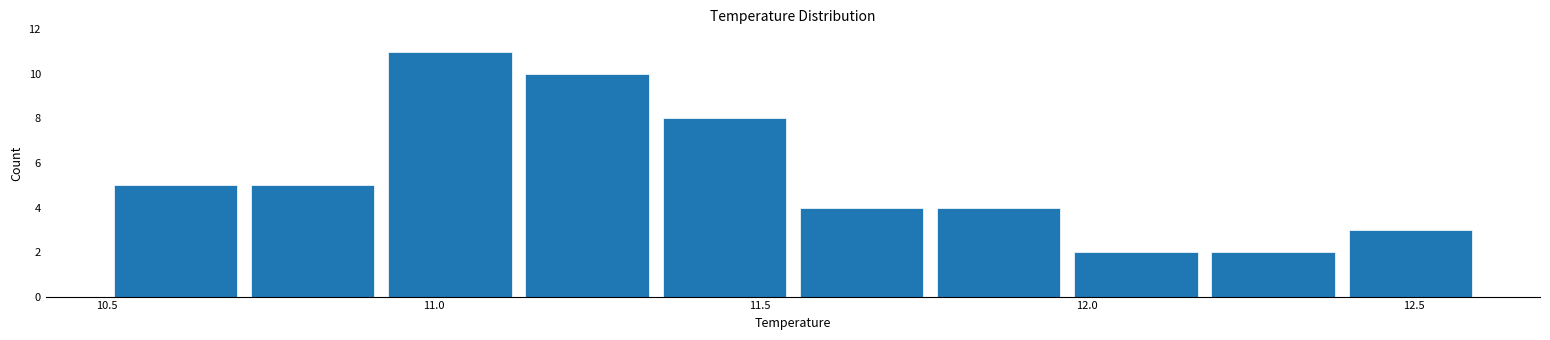

What is the height of the bar covering 11.97 to 12.18 on the x-axis? Neither the bar edges nor the heights are printed on the chart, so give them approximately, as read against the axes.

2